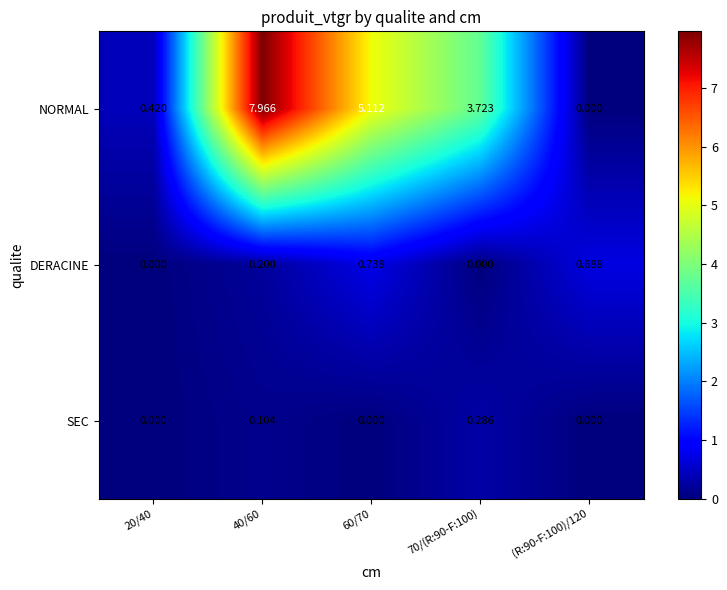

Between 20/40 and 70/(R:90-F:100), which series saw the biggest shift?

NORMAL